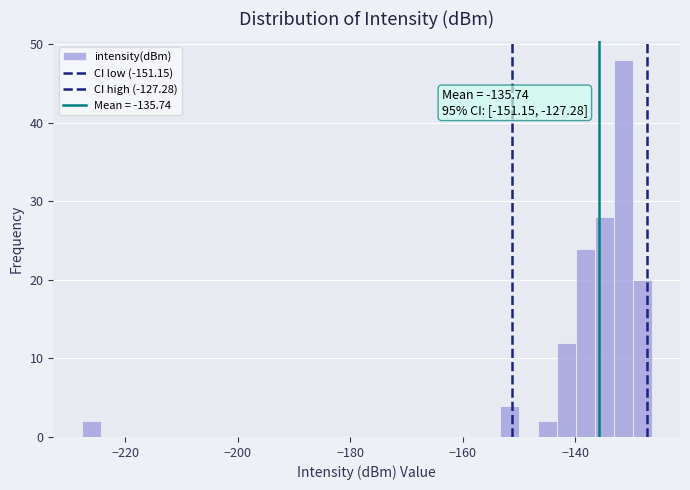

Around what value on the x-axis is the tallest bar? Give the approximate position of its centre, as read against the axis.

-132